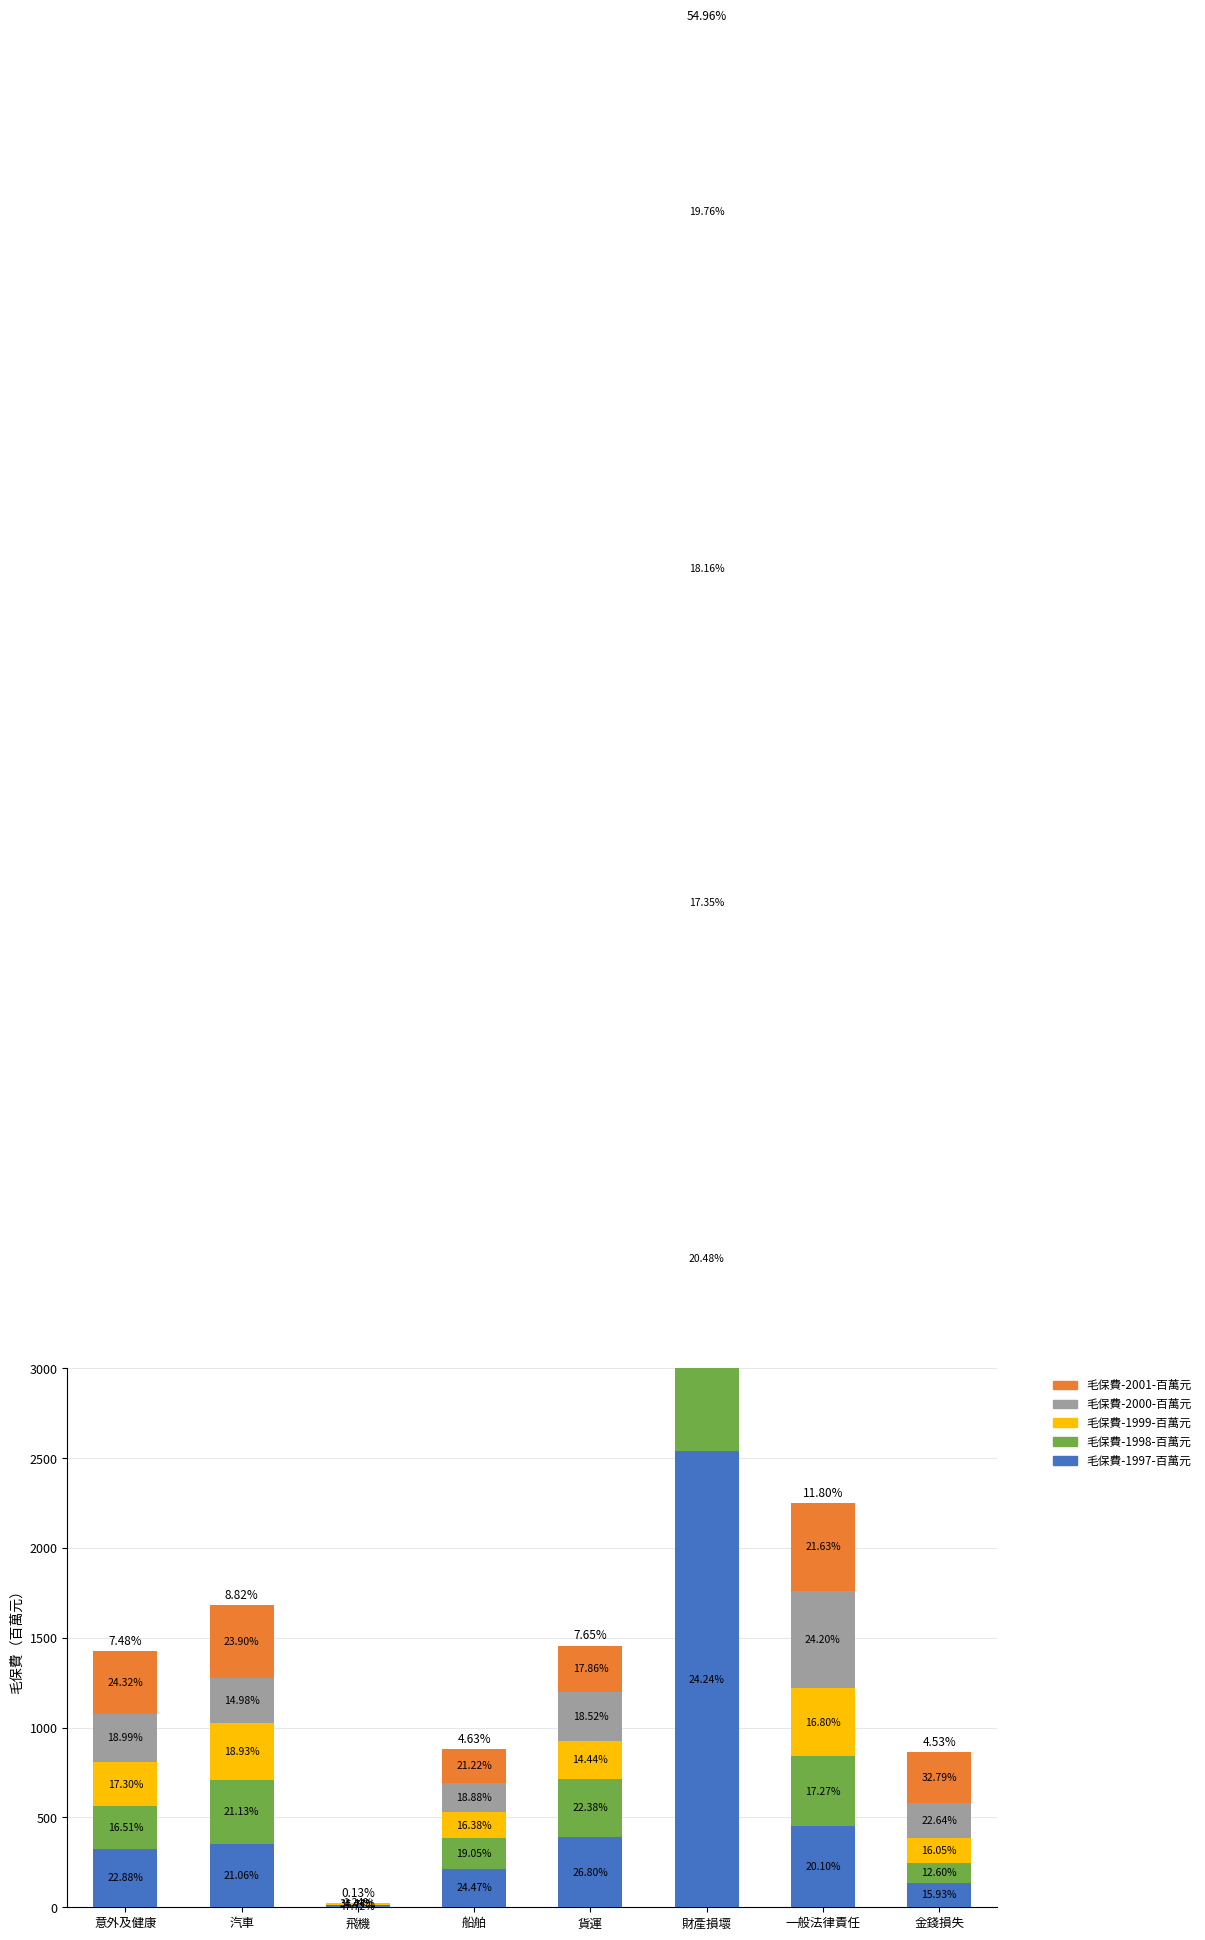

At how many categories does at least one series exceed 620?

1